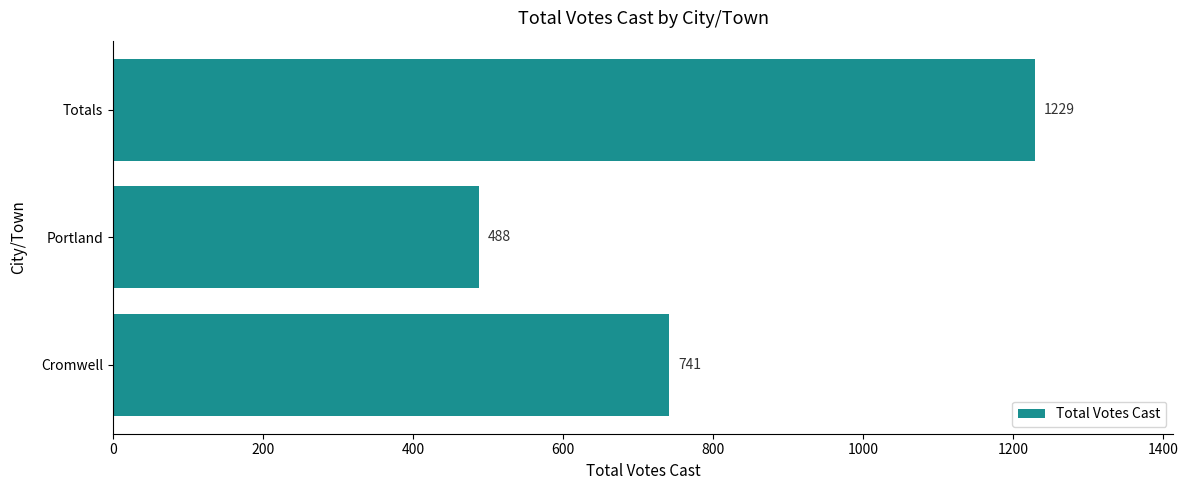

List the labels in order of value, largest first.

Totals, Cromwell, Portland